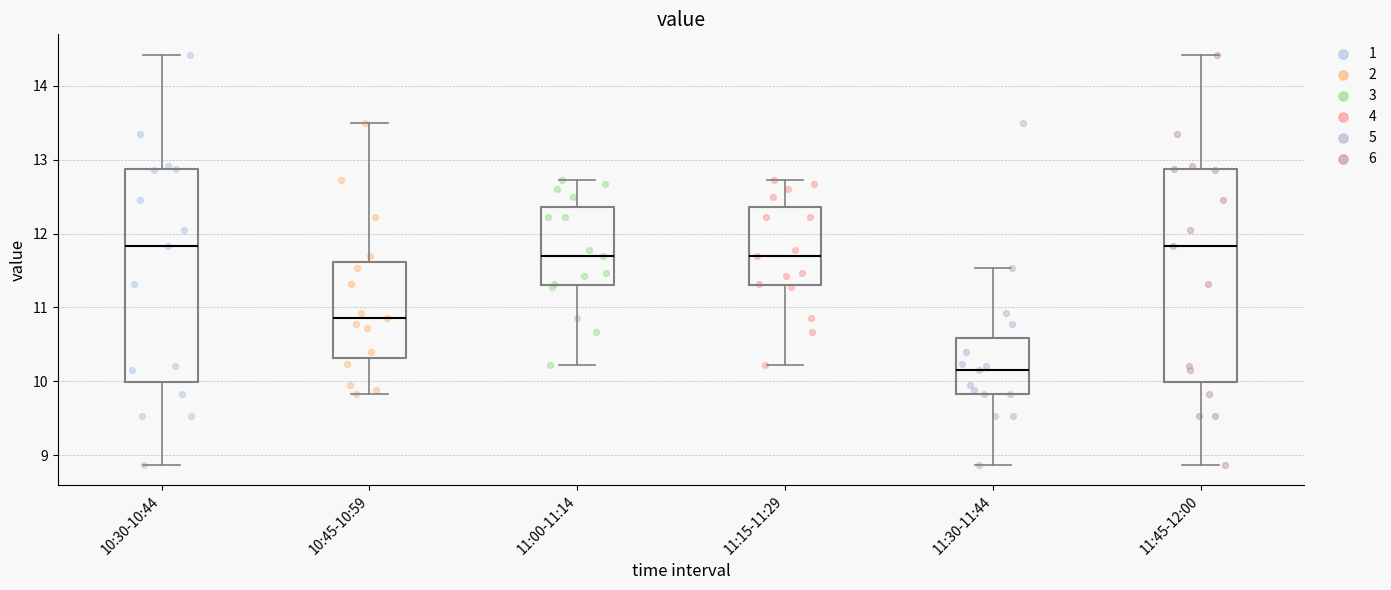

Reading left to right, transcribe this box plot: for each box, give where its median line is, the range the box spans, and where its two whiskers end, as read against the y-axis. The values are not printed on the chart, so give them approximately, as read against the axis.

10:30-10:44: median 11.8, box 10.0 to 12.9, whiskers 8.9 to 14.4
10:45-10:59: median 10.9, box 10.3 to 11.6, whiskers 9.8 to 13.5
11:00-11:14: median 11.7, box 11.3 to 12.4, whiskers 10.2 to 12.7
11:15-11:29: median 11.7, box 11.3 to 12.4, whiskers 10.2 to 12.7
11:30-11:44: median 10.2, box 9.8 to 10.6, whiskers 8.9 to 11.5
11:45-12:00: median 11.8, box 10.0 to 12.9, whiskers 8.9 to 14.4